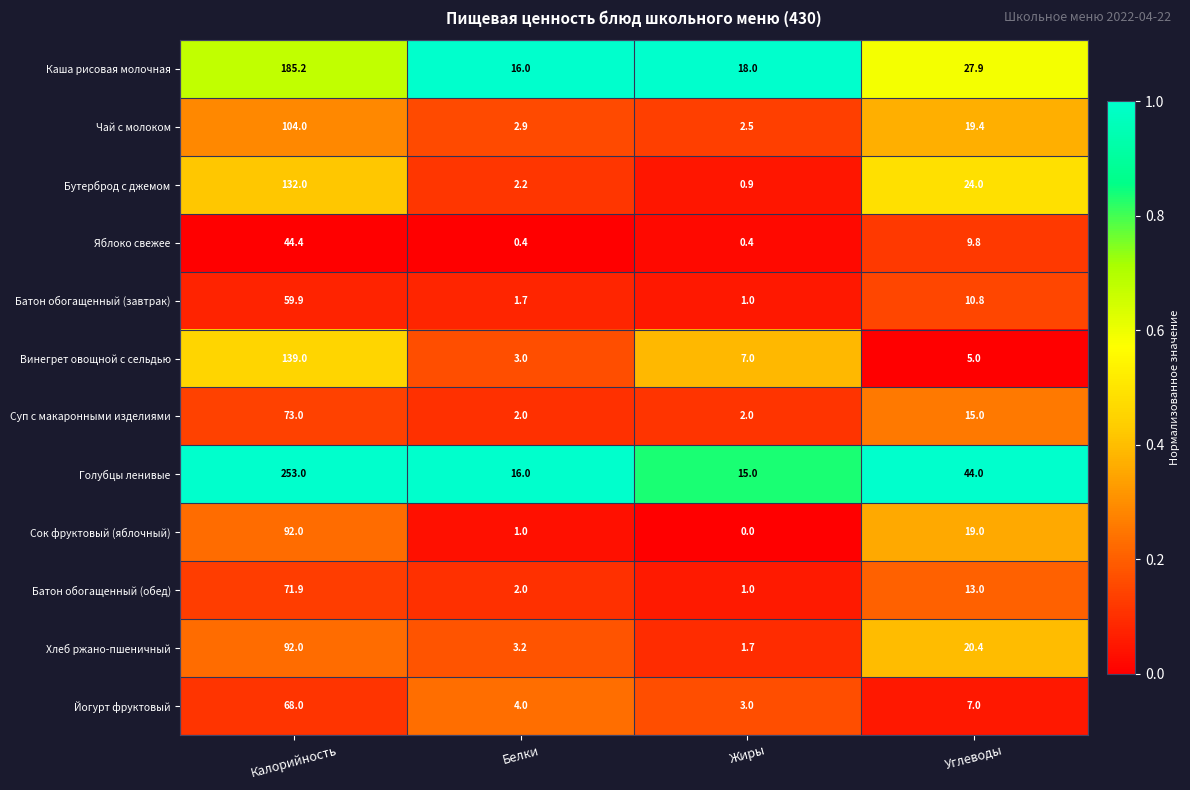

What is the sum of the Голубцы ленивые values at Белки and Углеводы?

60.0